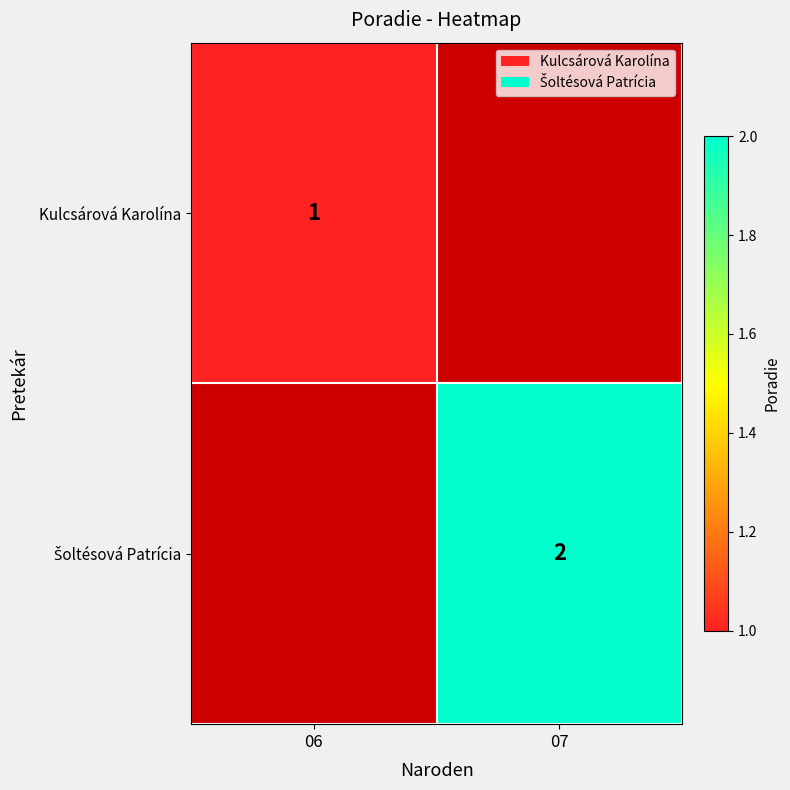

Rank the categories by Šoltésová Patrícia value from highest to lowest.

06, 07